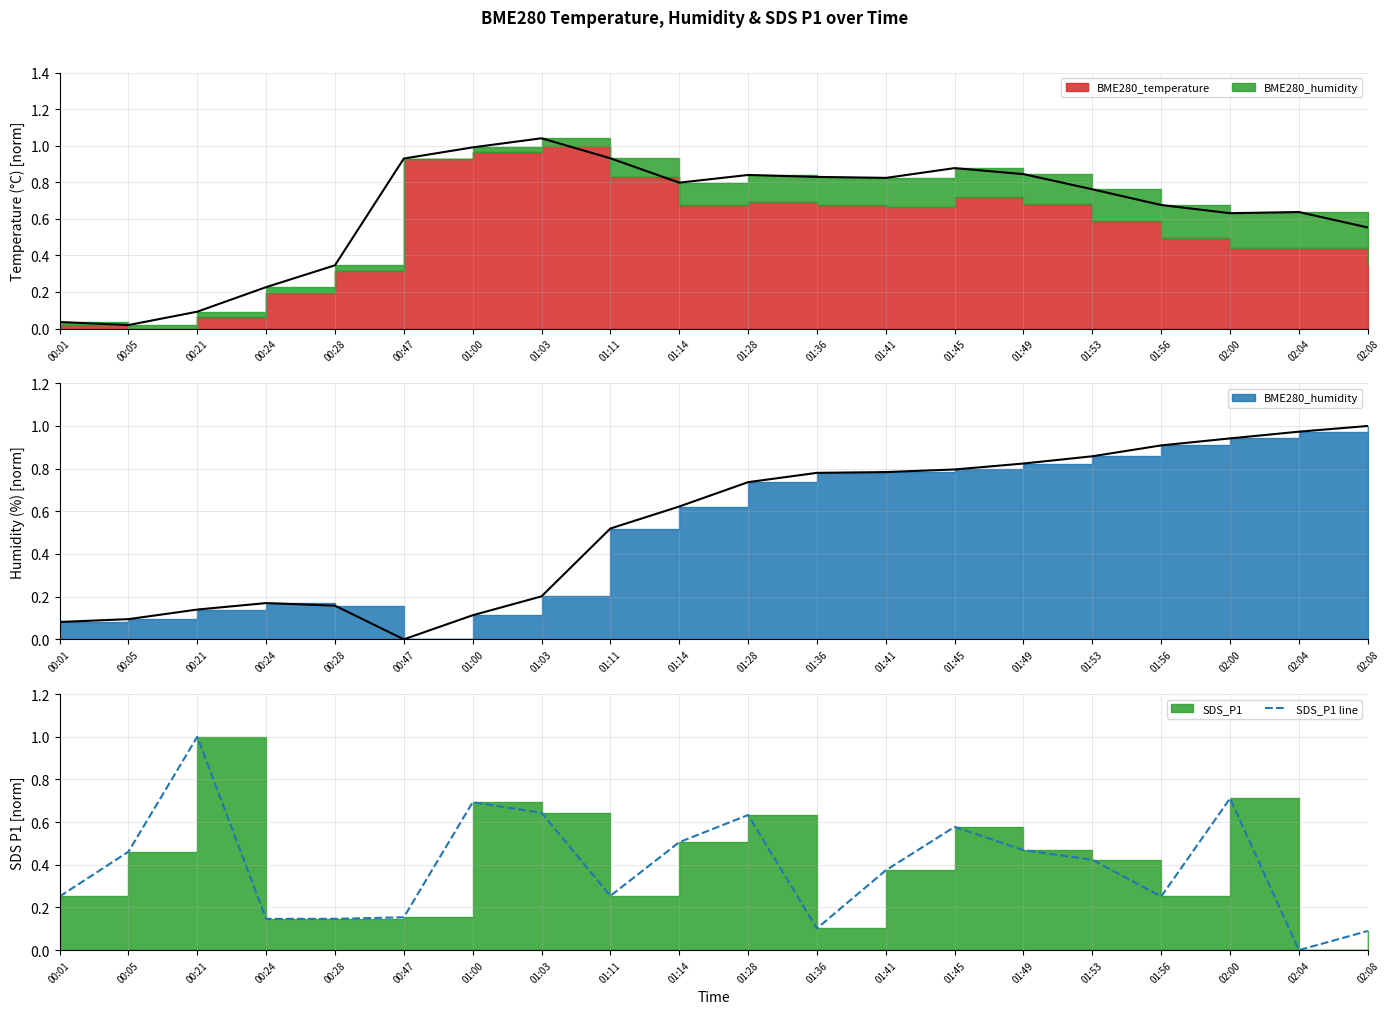

How many lines are shown in the chart?

1